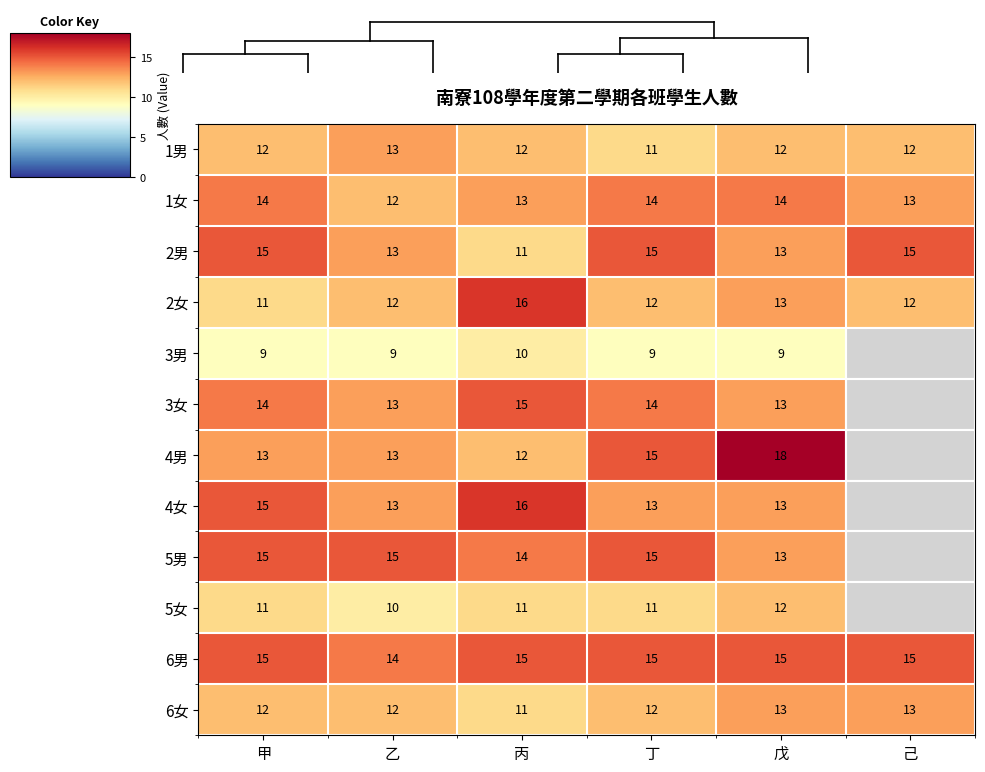

How many values in the 2男 series are below 15?

3